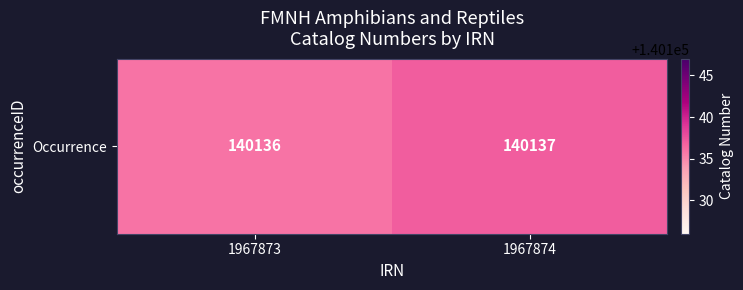

What is the approximate value at 1967873?

140136